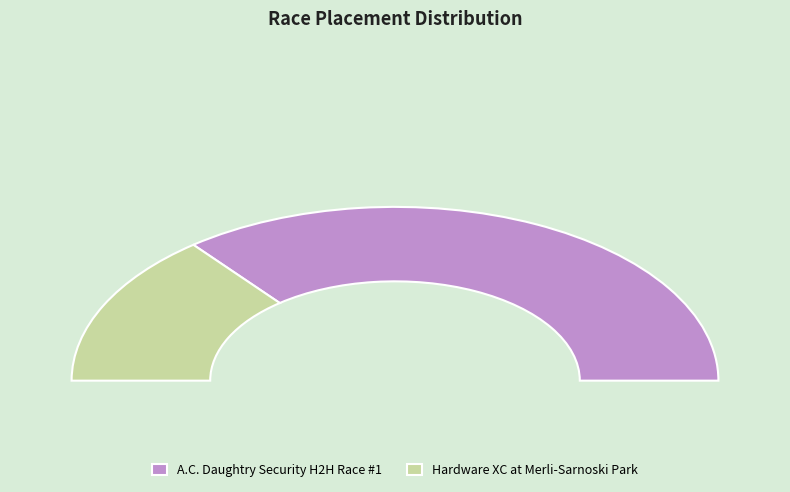

Combined, what portion of the pie is Hardware XC at Merli-Sarnoski Park and A.C. Daughtry Security H2H Race #1?

100.0%